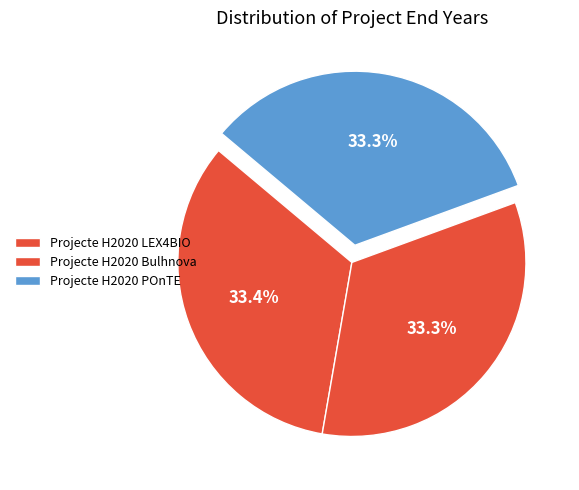

Count the number of slices in the pie.

3